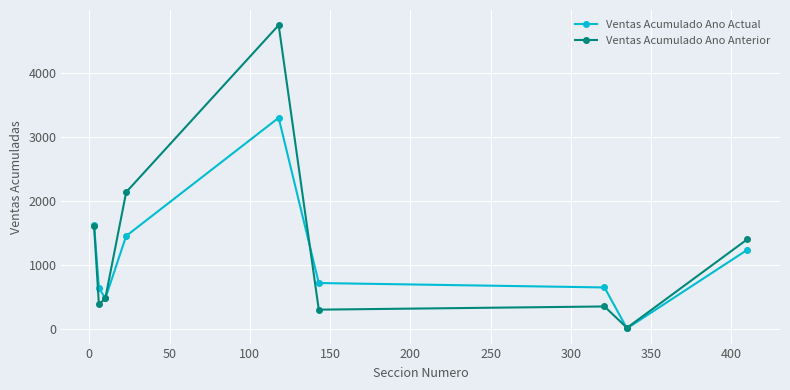

List the series in order of their overall mean, lowest first.

Ventas Acumulado Ano Actual, Ventas Acumulado Ano Anterior